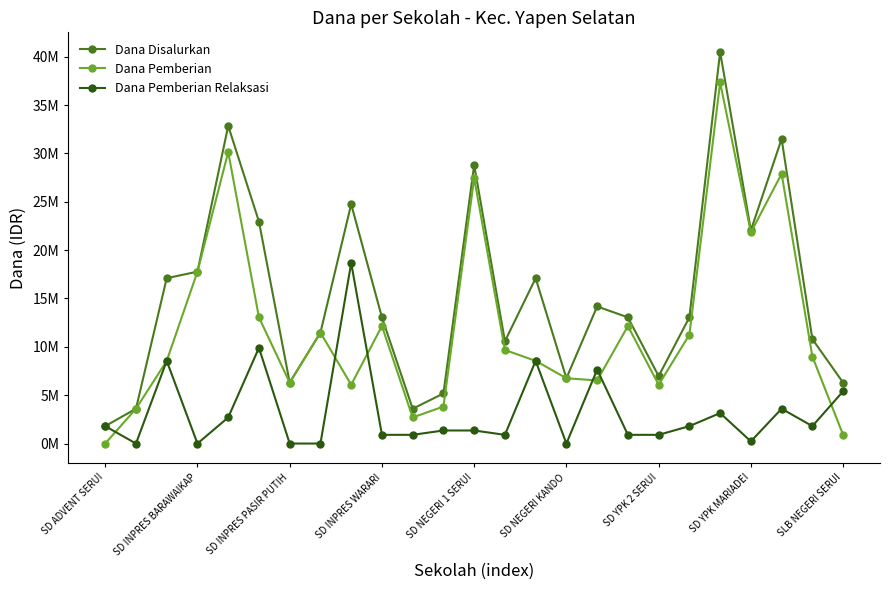

What is the difference between the maximum and second lowest values in the Dana Disalurkan series?

36900000